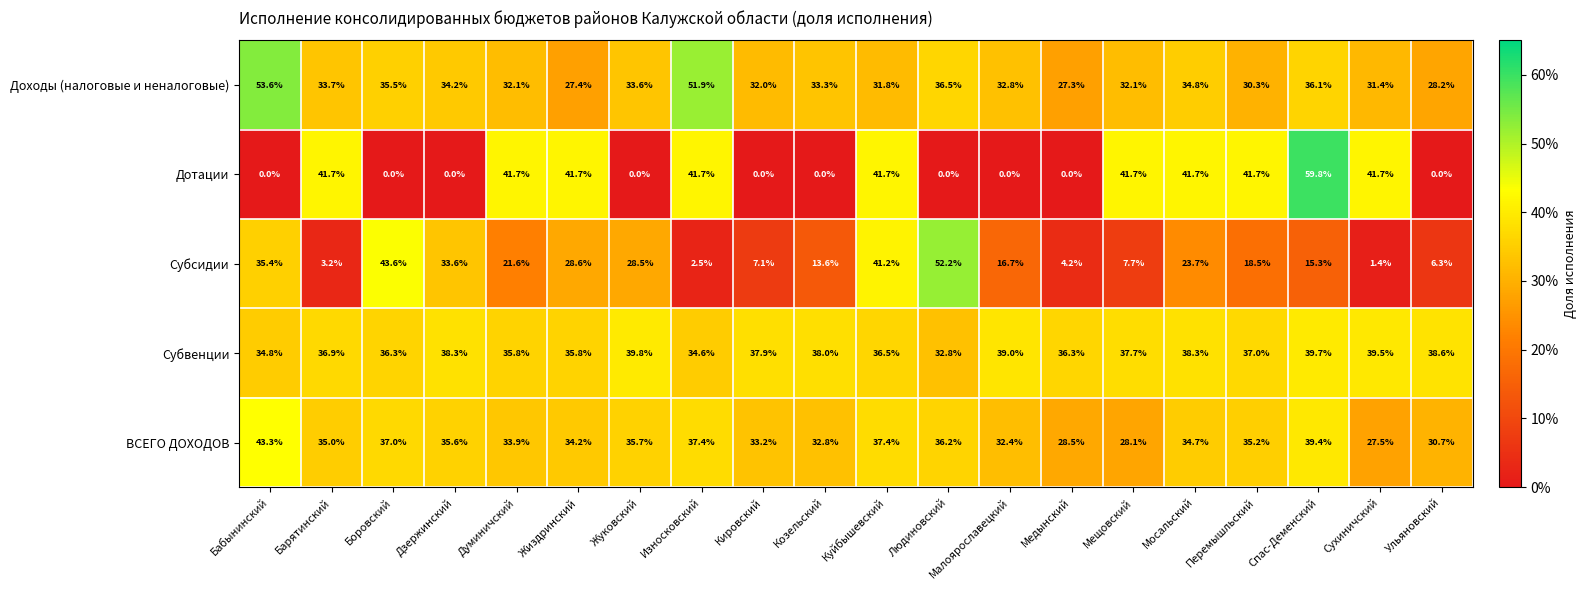

At which category does the chart reach its peak across all series?

Спас-Деменский